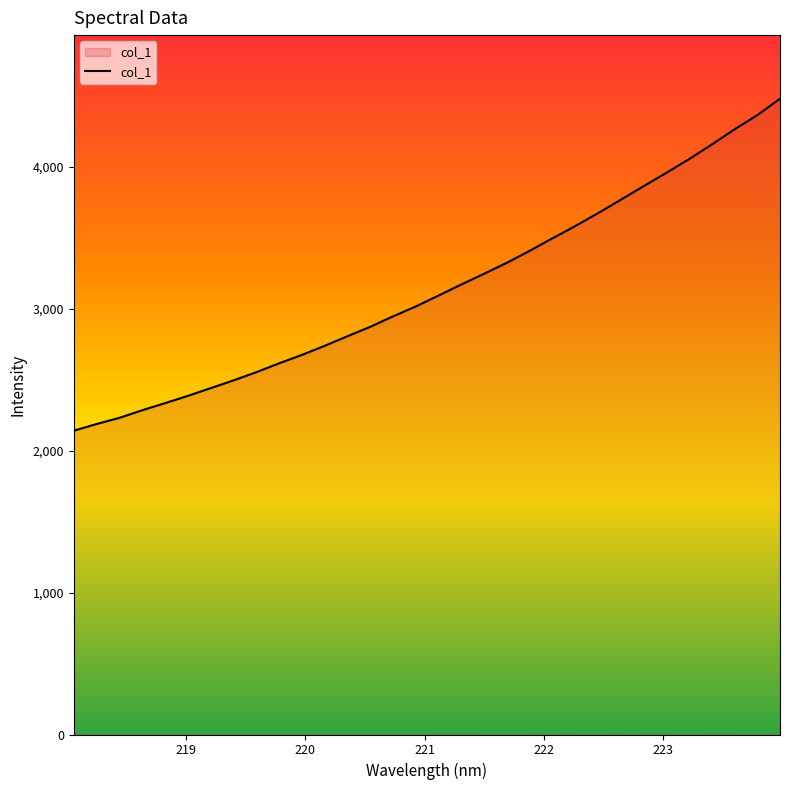

What is the minimum value shown in the chart?

2139.7